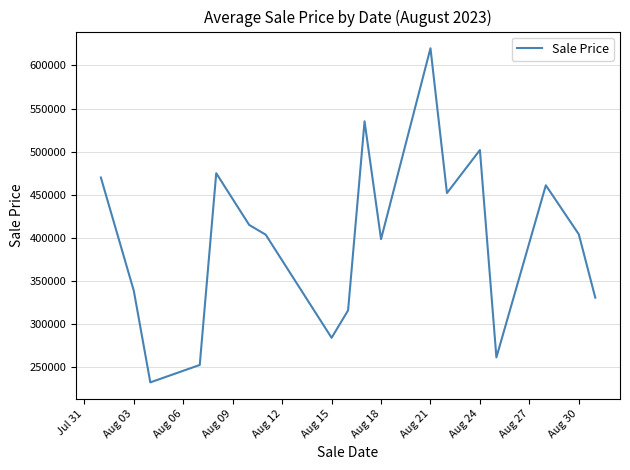

What is the sum of all values?

7151388.3